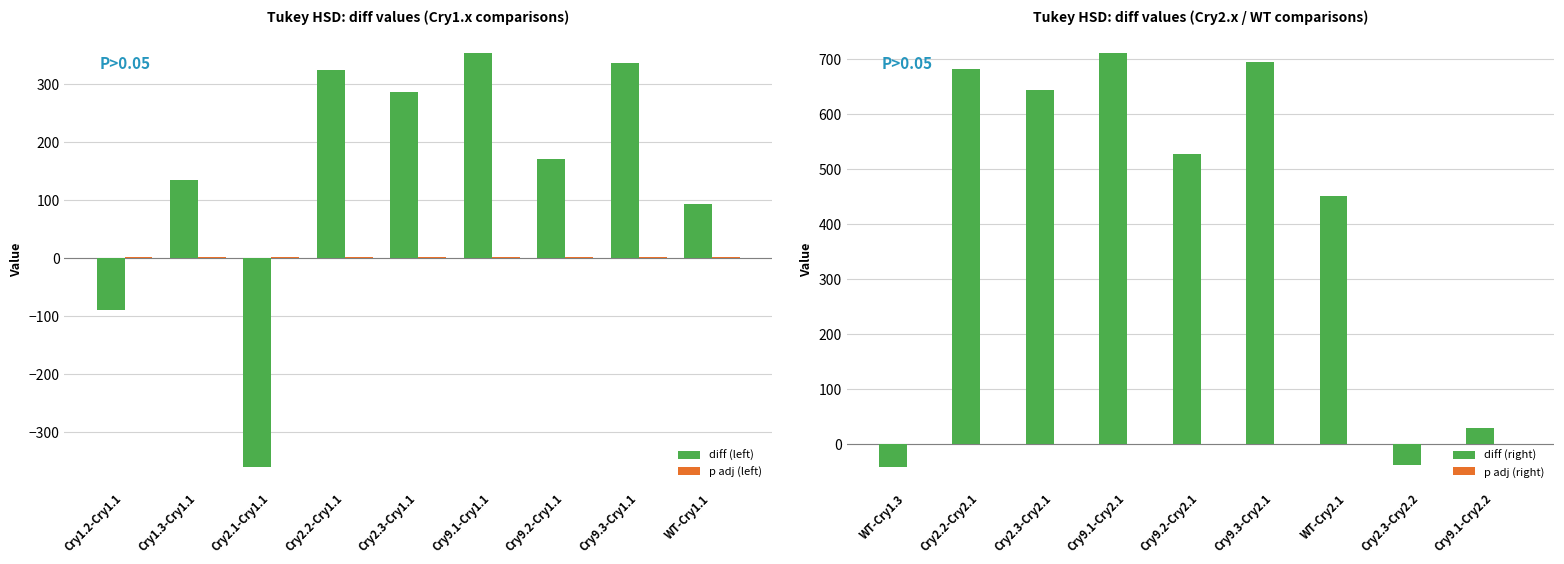

What is the sum of all diff (left) values?

1244.2